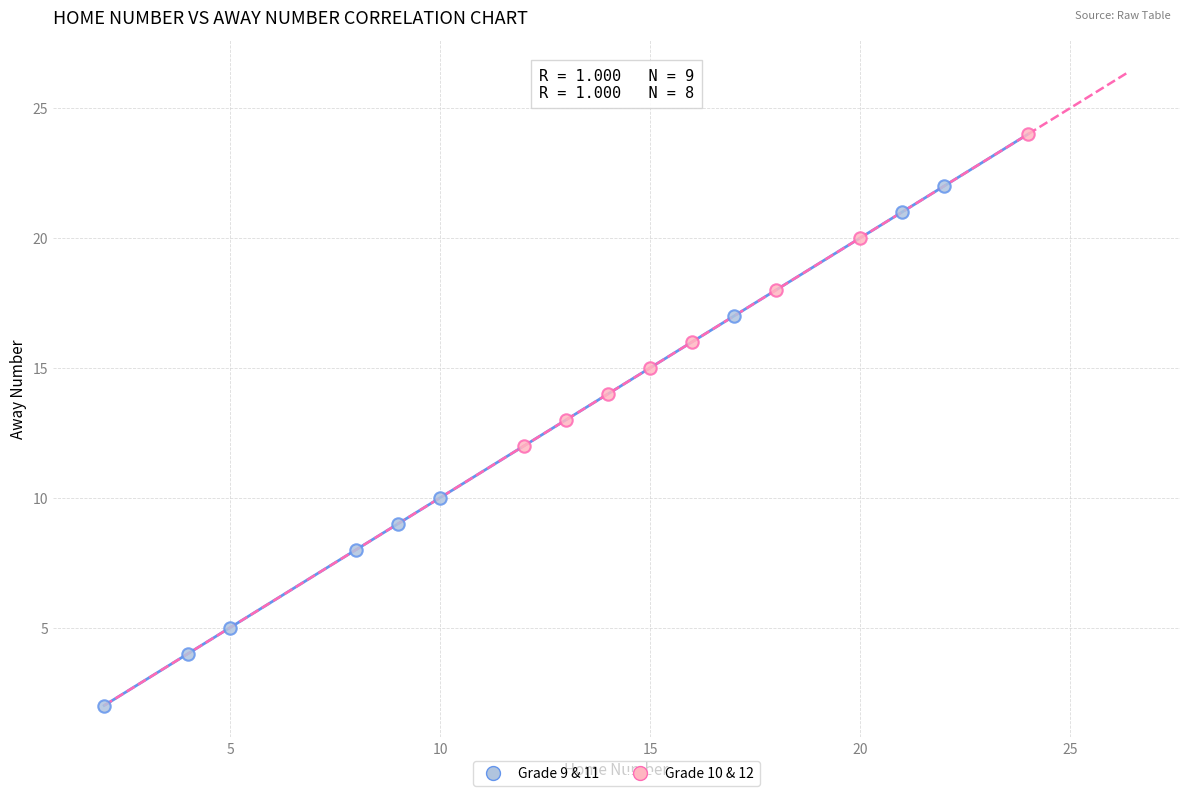

Which series contains the highest Y value?

Grade 10 & 12